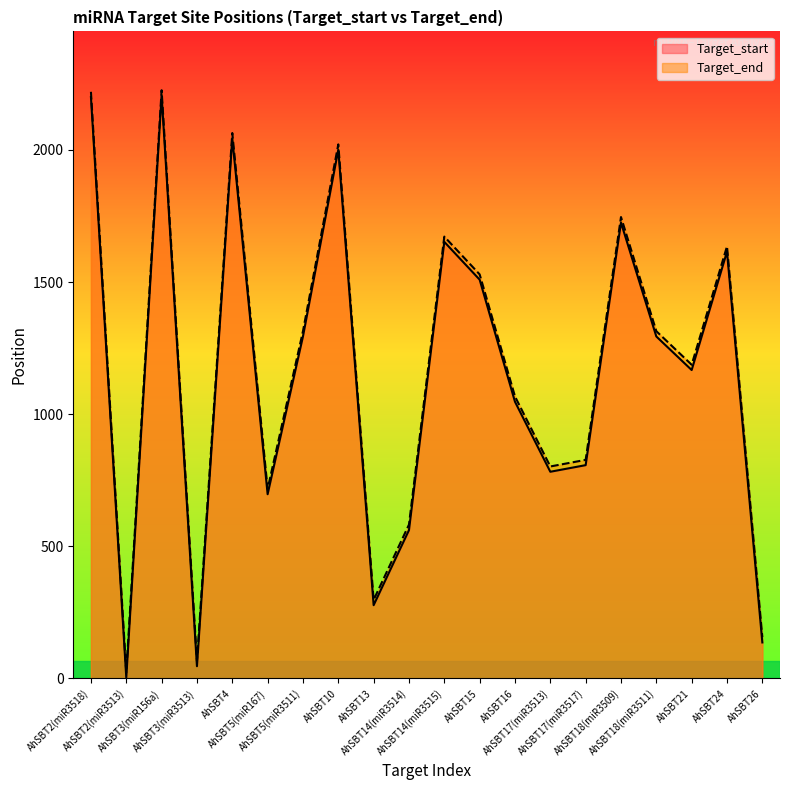

Reading right to left, transcribe all the data shown in this chart.

Target_start: 136	1615	1167	1294	1725	807	782	1047	1509	1652	561	277	2001	1294	697	2044	46	2207	3	2200
Target_end: 156	1635	1187	1314	1746	827	802	1067	1529	1672	582	297	2021	1314	717	2064	66	2226	23	2220